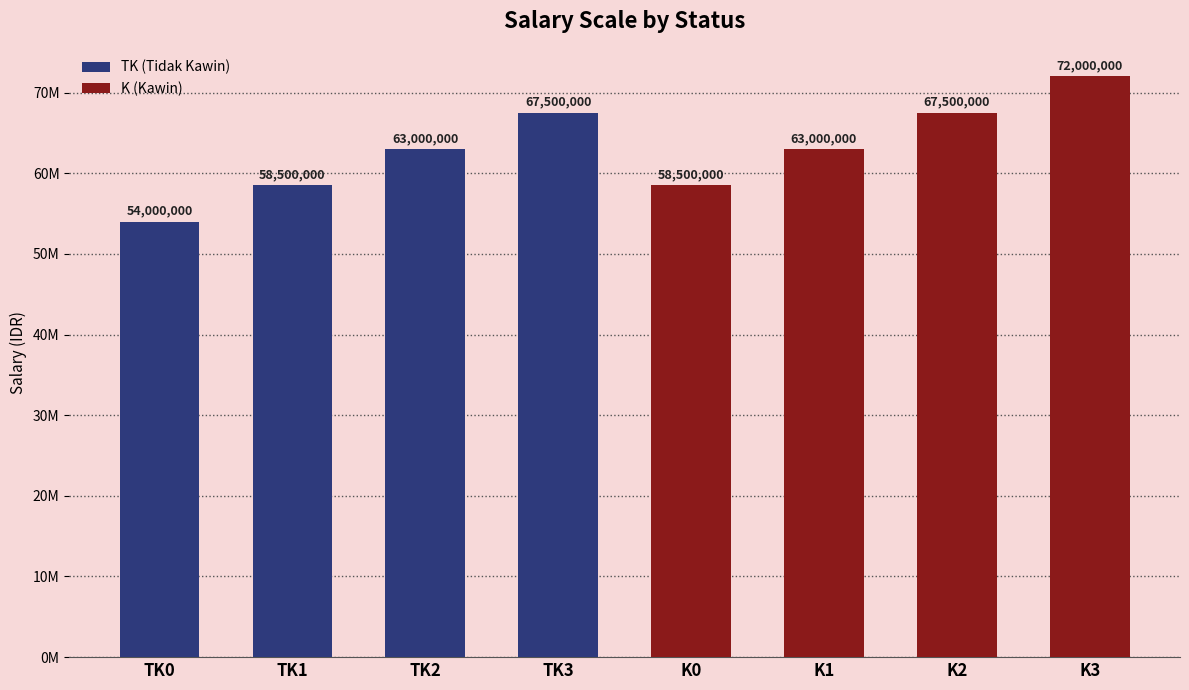

What is the average value?

63000000